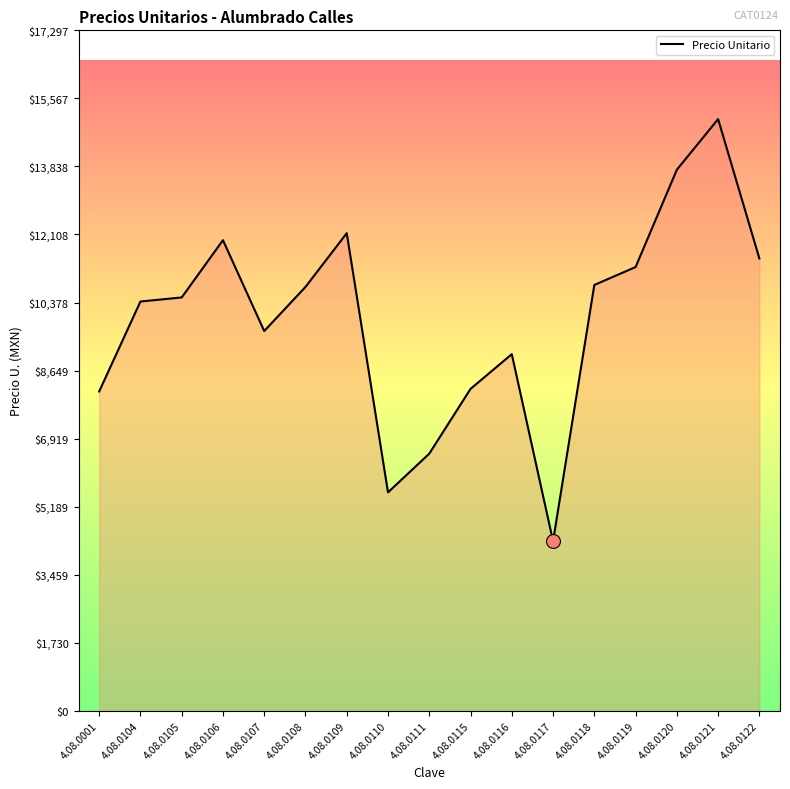

What is the ratio of the value at 4.08.0116 to the value at 4.08.0115?

1.1